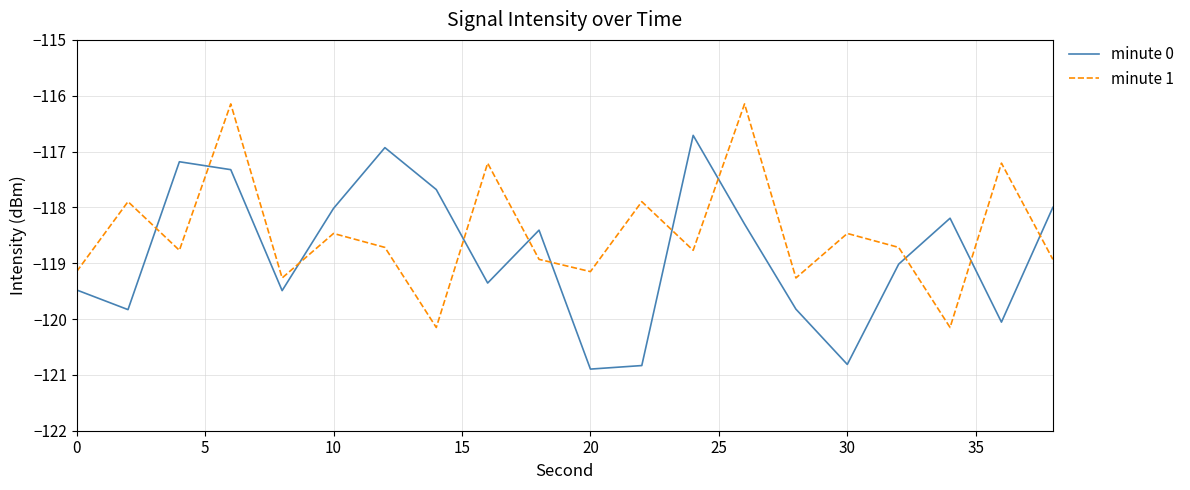

How many intersections are there between minute 1 and minute 0?

11